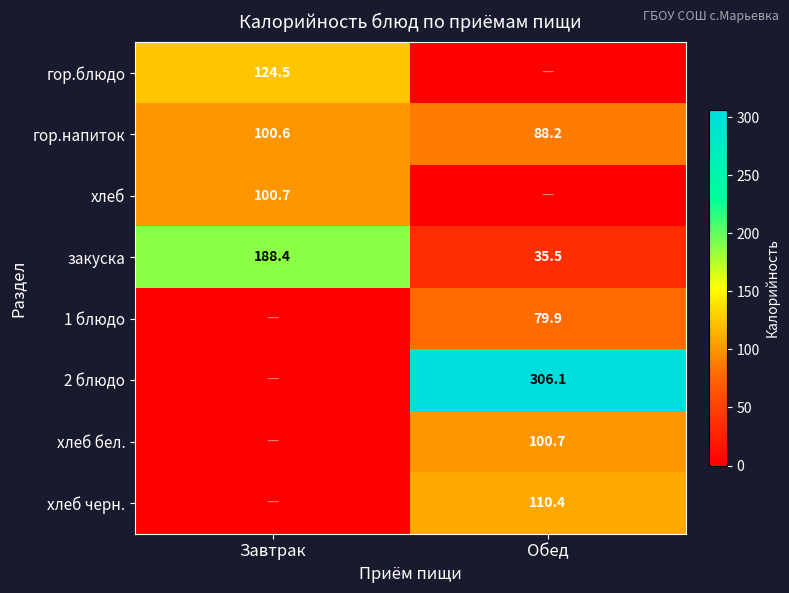

What value does the гор.напиток series have at Обед?

88.2